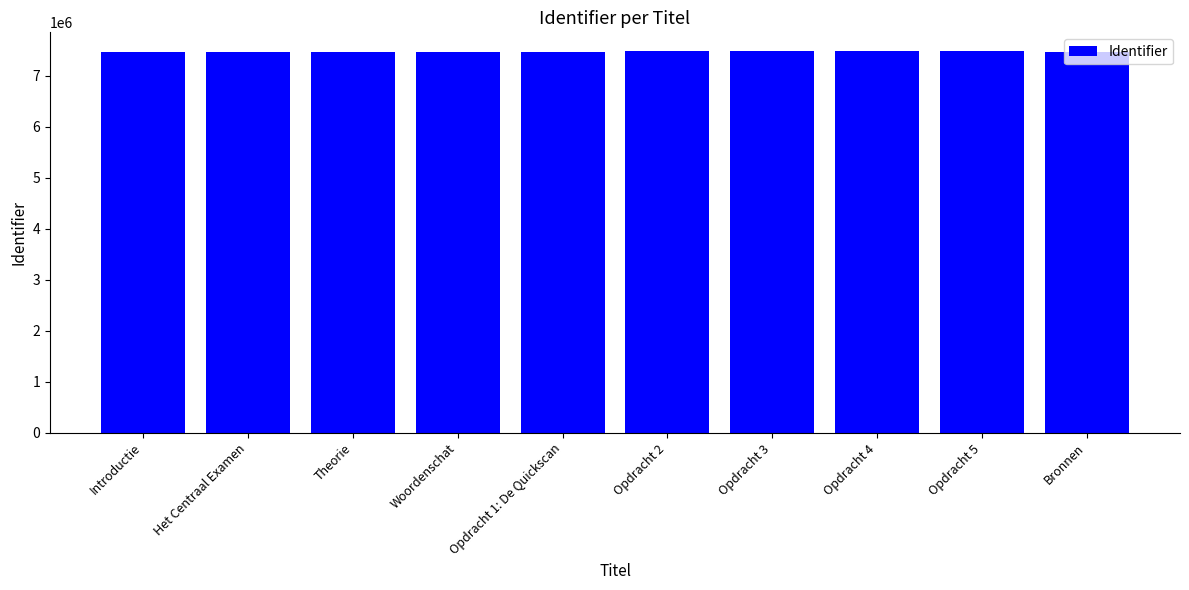

What is the sum of all values?

74773421